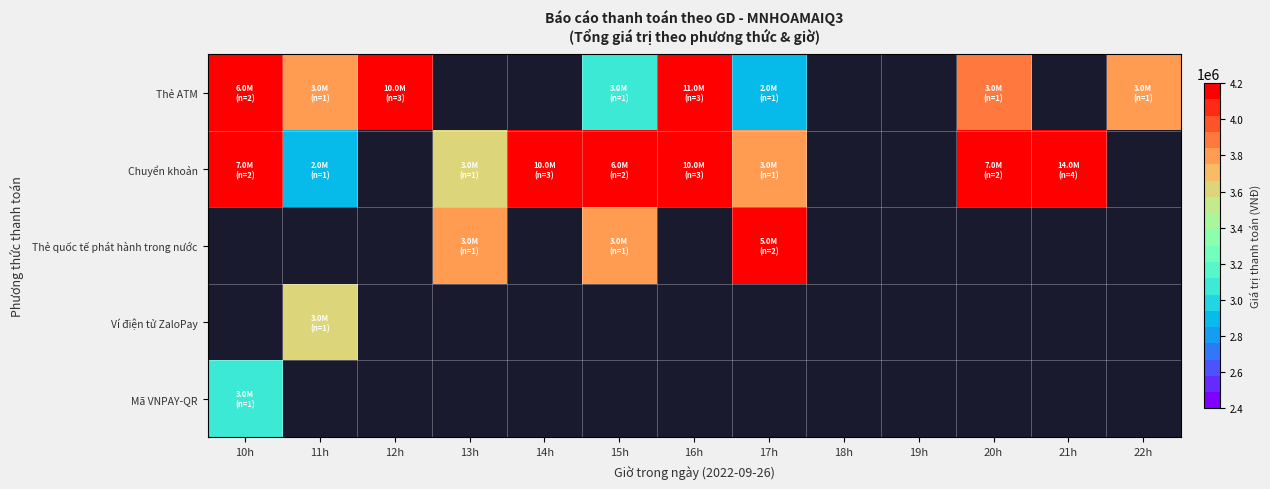

List the labels in order of Mã VNPAY-QR value, largest first.

10h, 11h, 12h, 13h, 14h, 15h, 16h, 17h, 18h, 19h, 20h, 21h, 22h